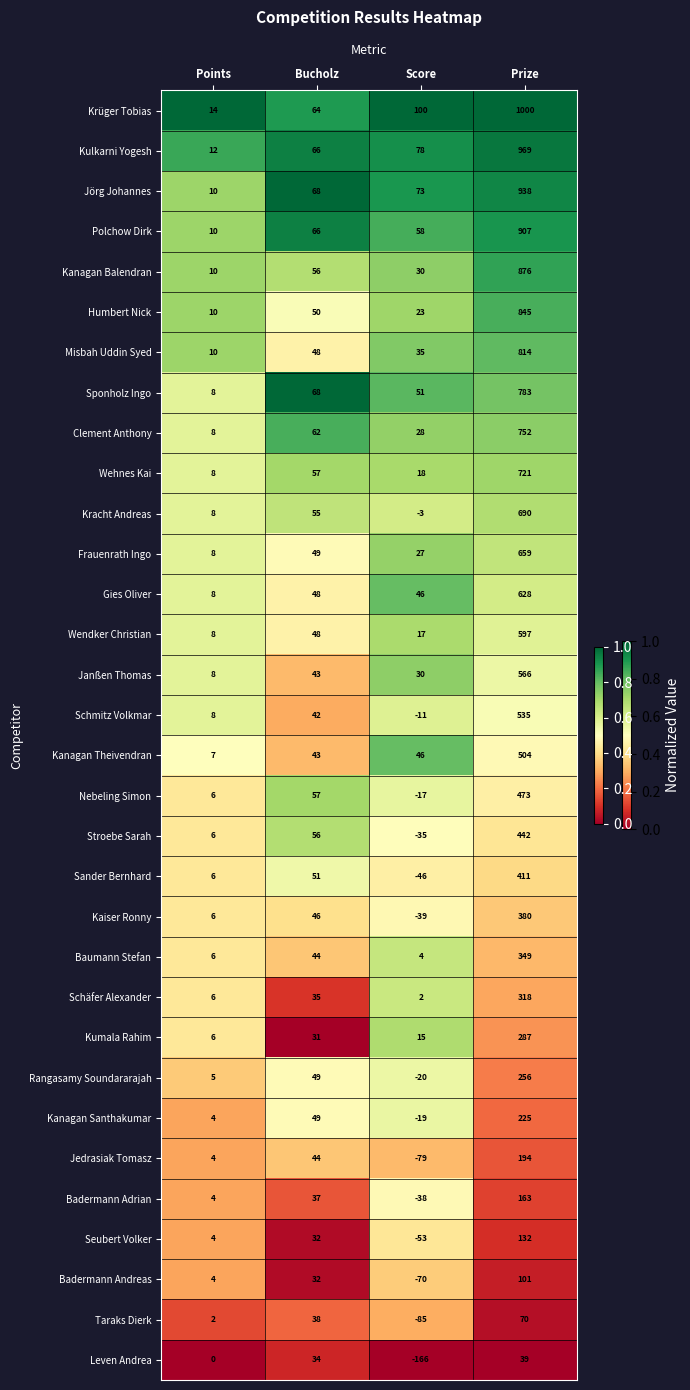

List the series in order of their peak value, lowest first.

Leven Andrea, Taraks Dierk, Badermann Andreas, Seubert Volker, Badermann Adrian, Jedrasiak Tomasz, Kanagan Santhakumar, Rangasamy Soundararajah, Kumala Rahim, Schäfer Alexander, Baumann Stefan, Kaiser Ronny, Sander Bernhard, Stroebe Sarah, Nebeling Simon, Kanagan Theivendran, Schmitz Volkmar, Janßen Thomas, Wendker Christian, Gies Oliver, Frauenrath Ingo, Kracht Andreas, Wehnes Kai, Clement Anthony, Sponholz Ingo, Misbah Uddin Syed, Humbert Nick, Kanagan Balendran, Polchow Dirk, Jörg Johannes, Kulkarni Yogesh, Krüger Tobias